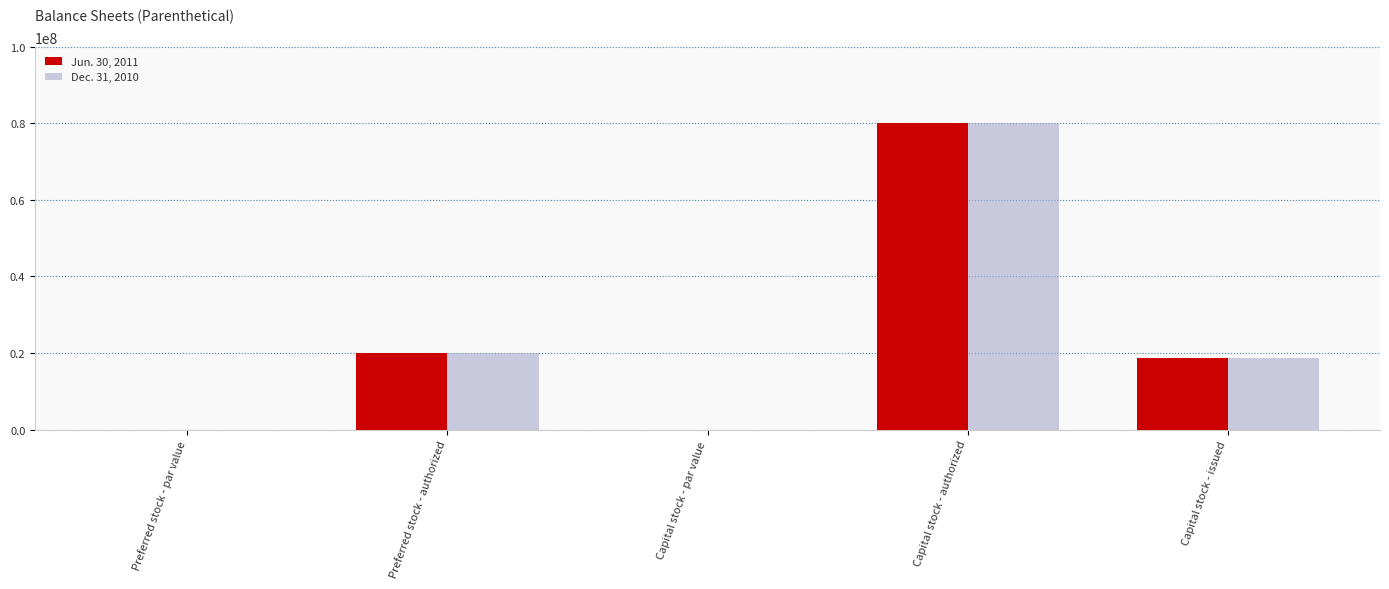

Count the number of categories in the chart.

5